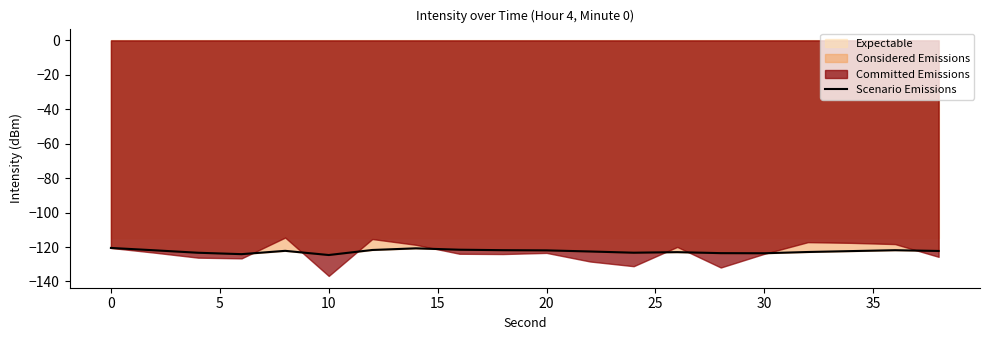

What is the maximum value for Scenario Emissions?

-120.5